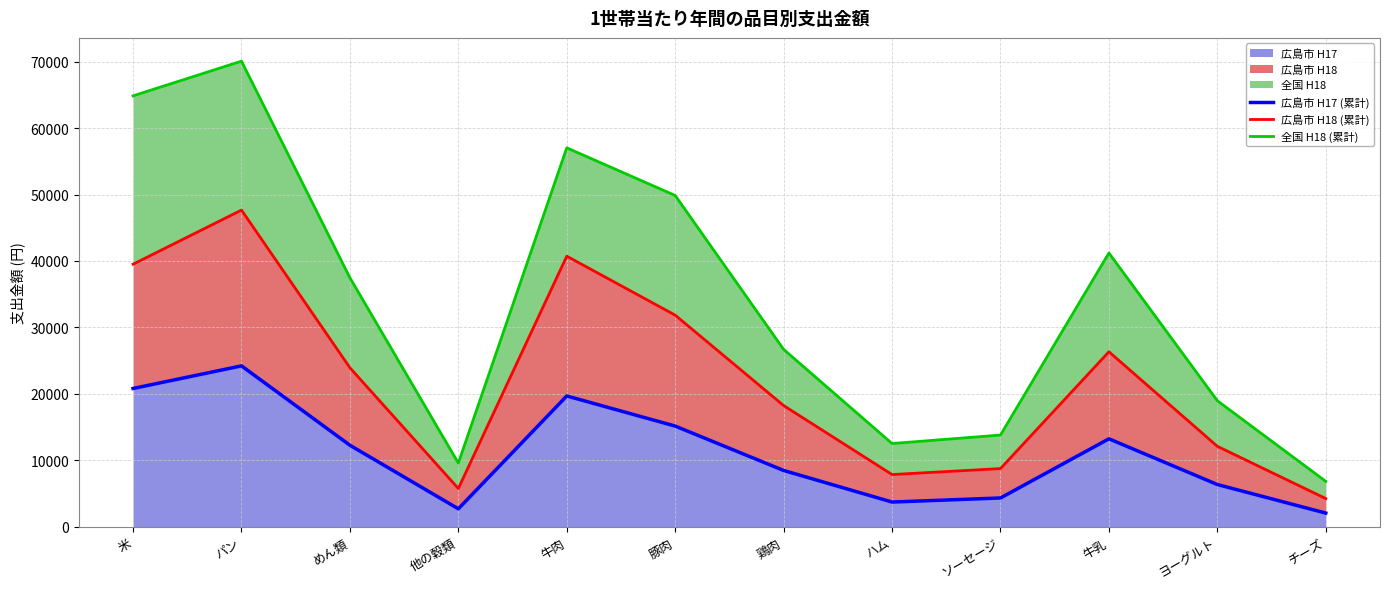

How many values in the 広島市 H18 (累計) series are below 23927?

6